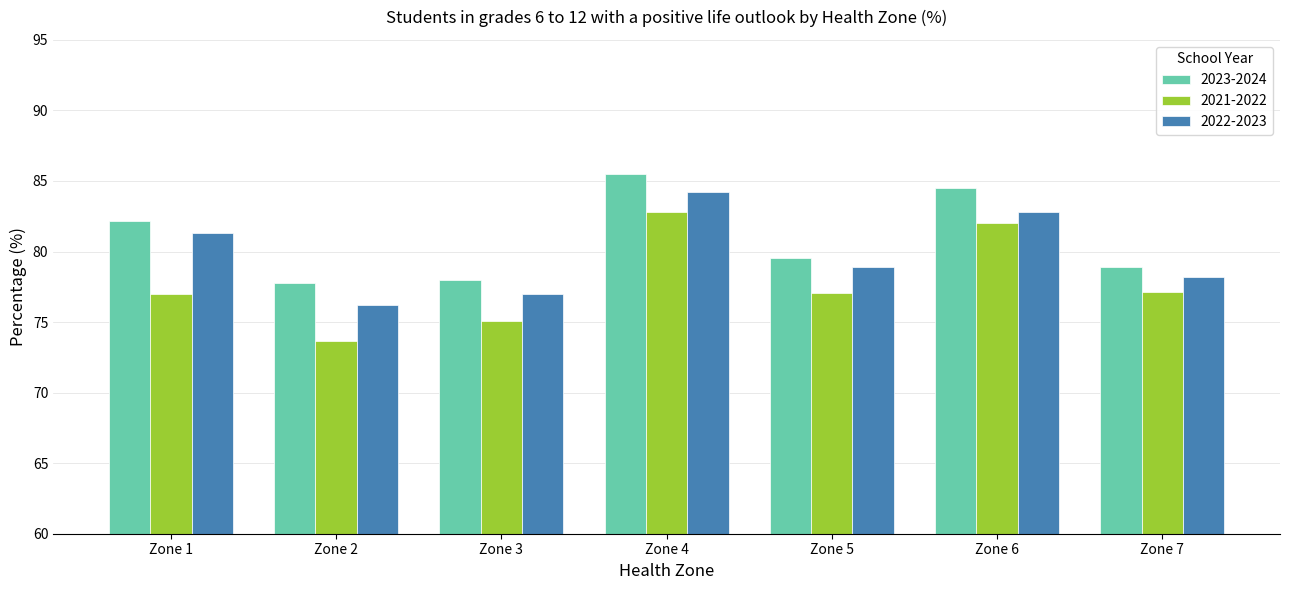

Which series changed the most between Zone 5 and Zone 6?

2021-2022